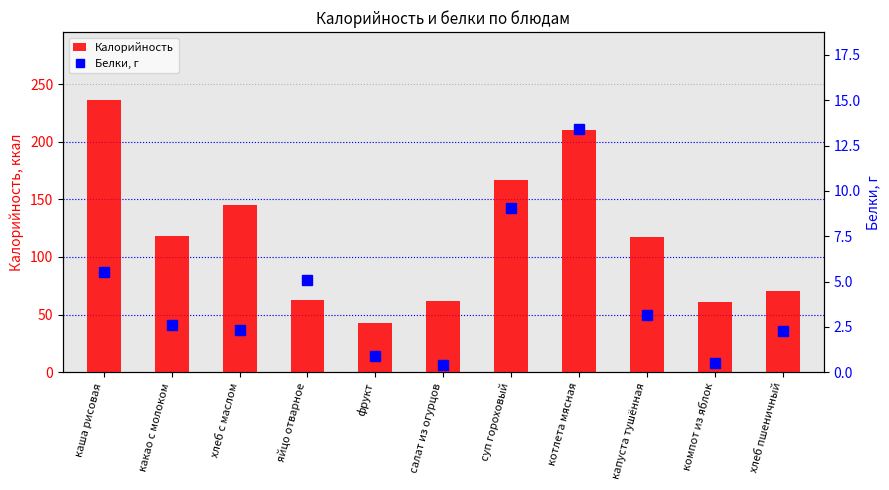

What are all the series names shown in the legend?

Калорийность, Белки, г